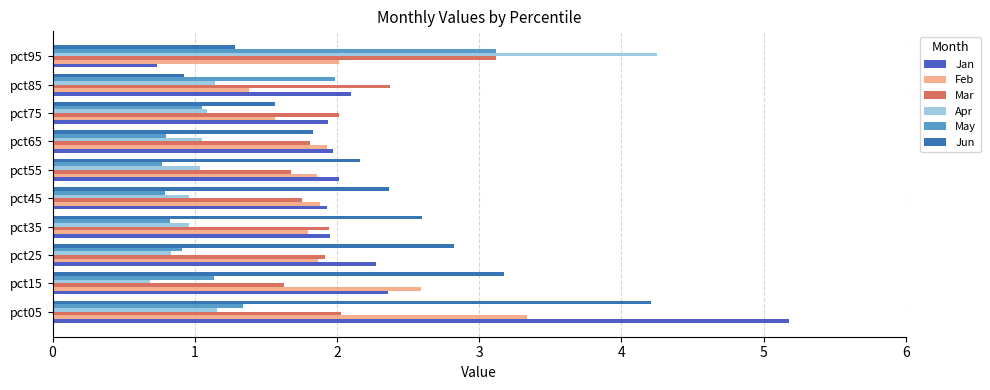

What is the difference between the second highest and minimum values in the Jan series?

1.6